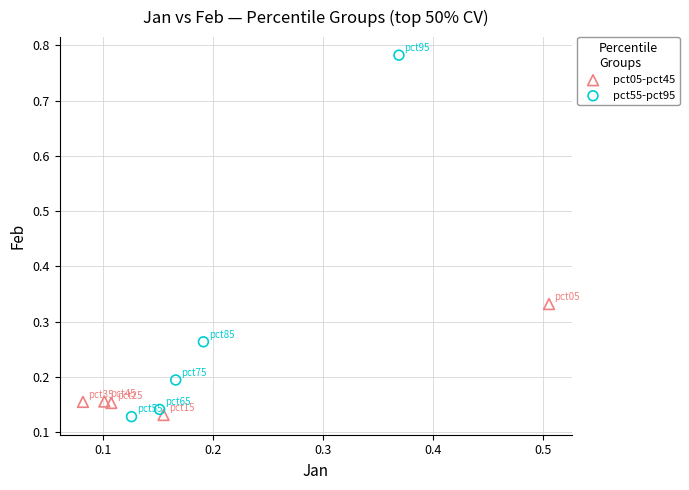

Which series has the widest spread of Y values?

pct55-pct95